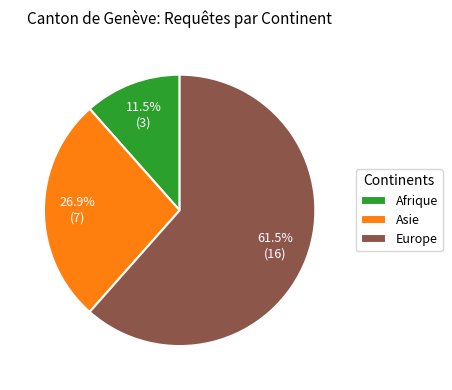

Combined, do Asie and Afrique account for over 50%?

No